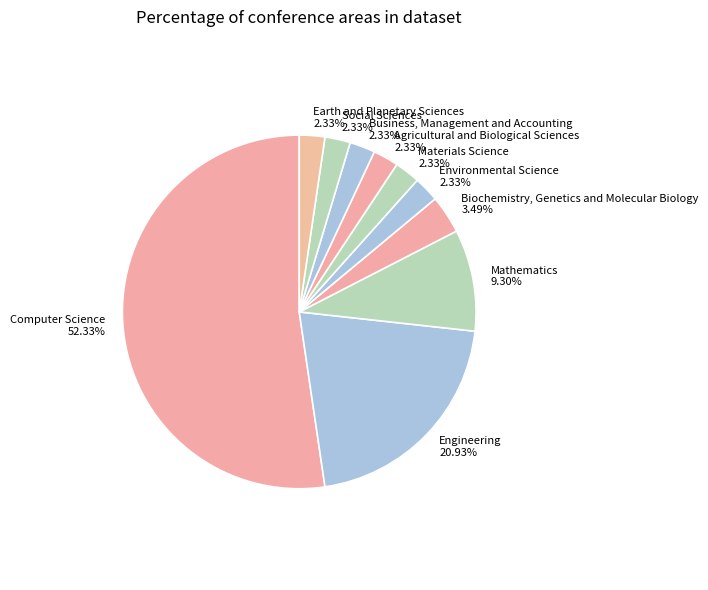

To the nearest percent, what is the difference between the largest and smallest slice percentages?

50%